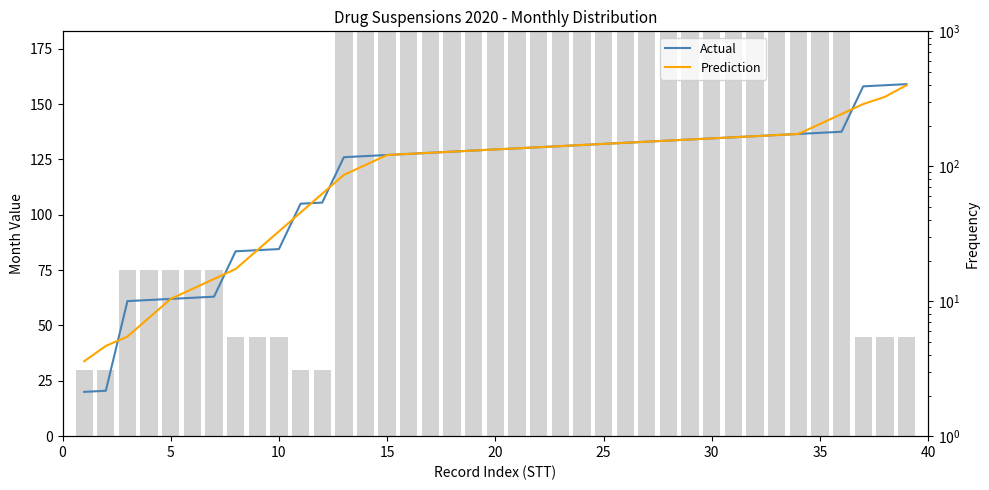

At how many categories does at least one series exceed 31?

39